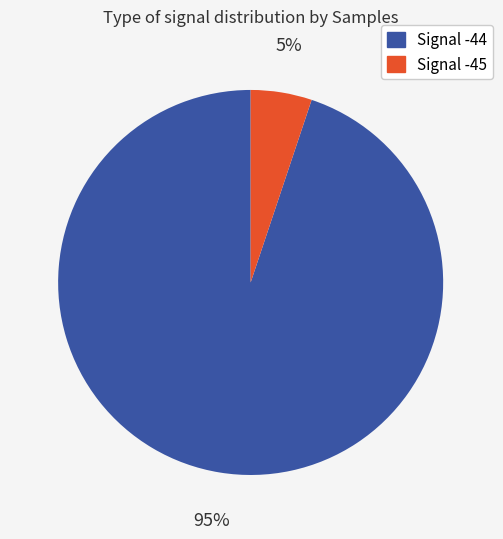

Is there any slice that represents more than half of the pie?

Yes